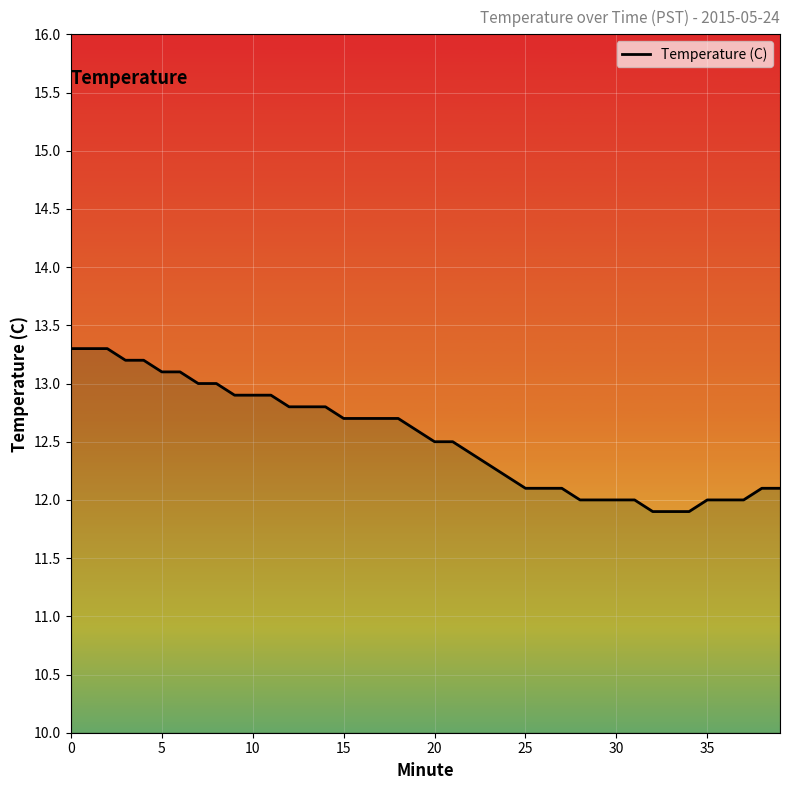

Approximately how many times larger is the value at 24 compared to 28?

1.0